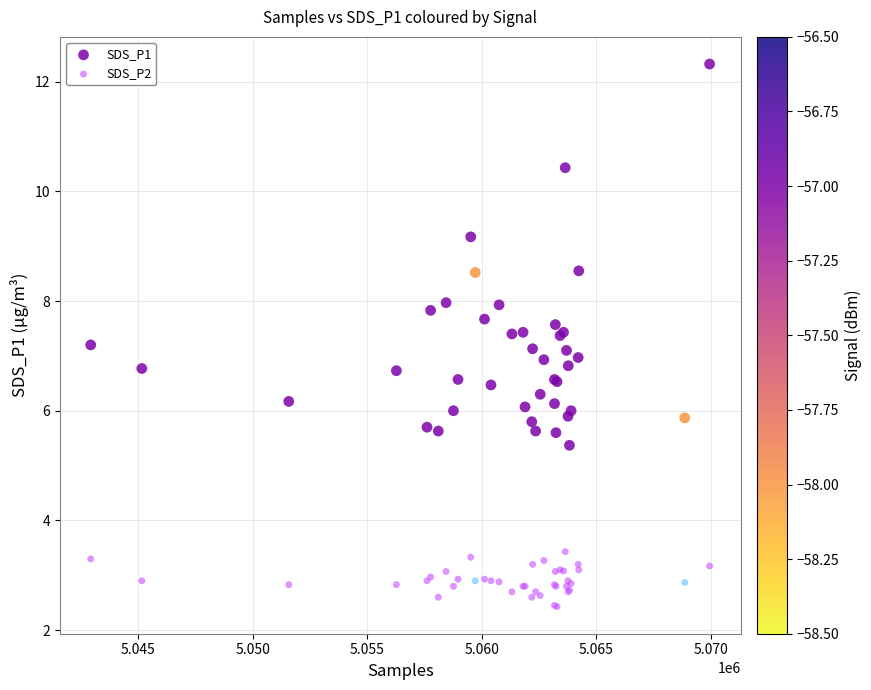

Which series contains the highest Y value?

SDS_P1